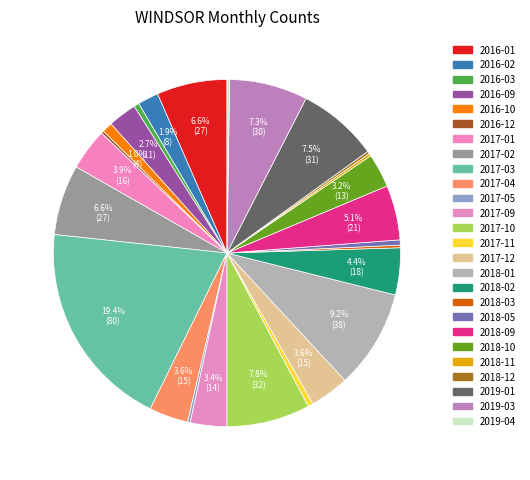

True or false: 2017-05 accounts for 1% of the total.

False